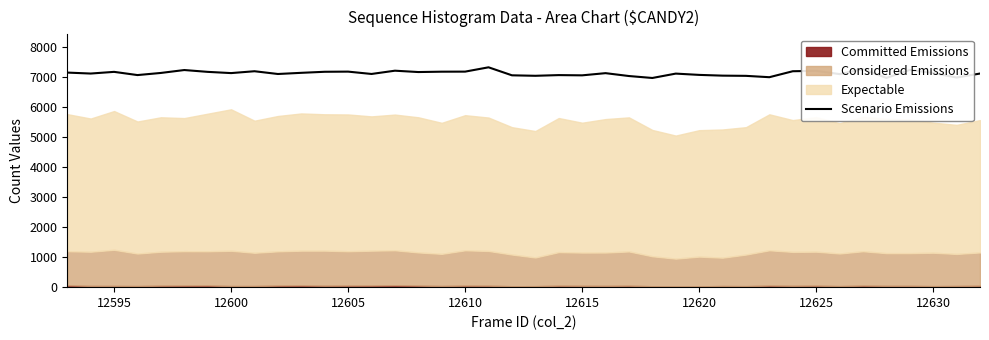

How many lines are shown in the chart?

1